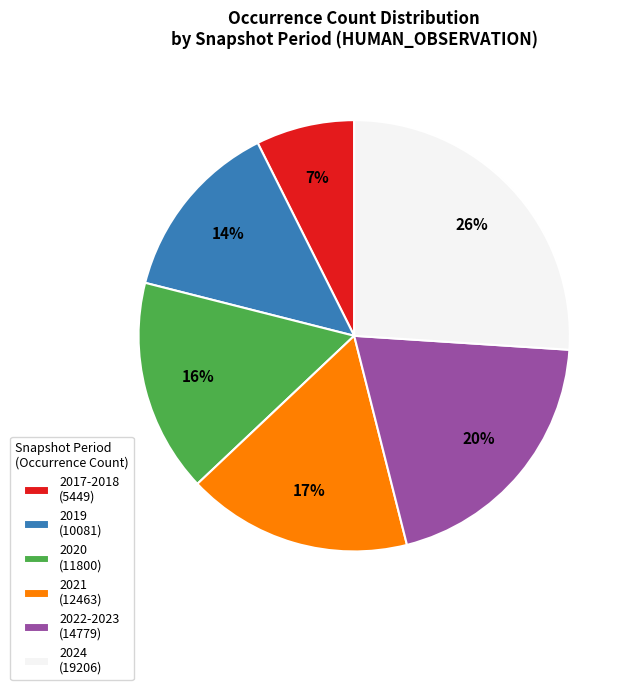

To the nearest percent, what is the average slice percentage?

17%